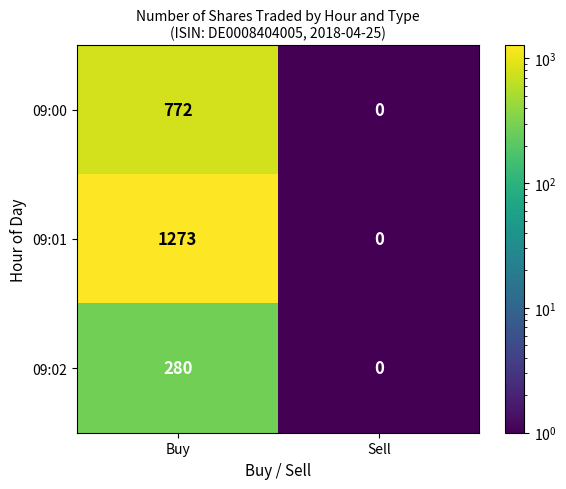

The value of 09:01 at Buy is 2177. True or false?

False